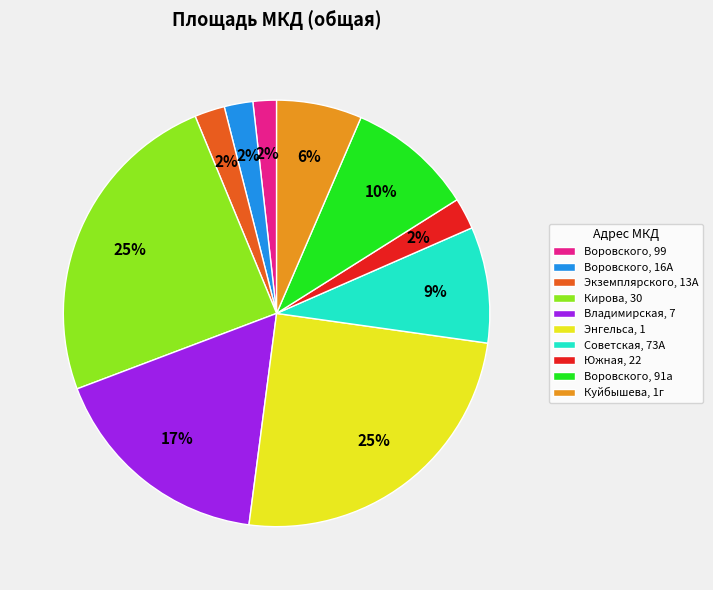

To the nearest percent, what is the difference between the Южная, 22 and Куйбышева, 1г slice percentages?

4%